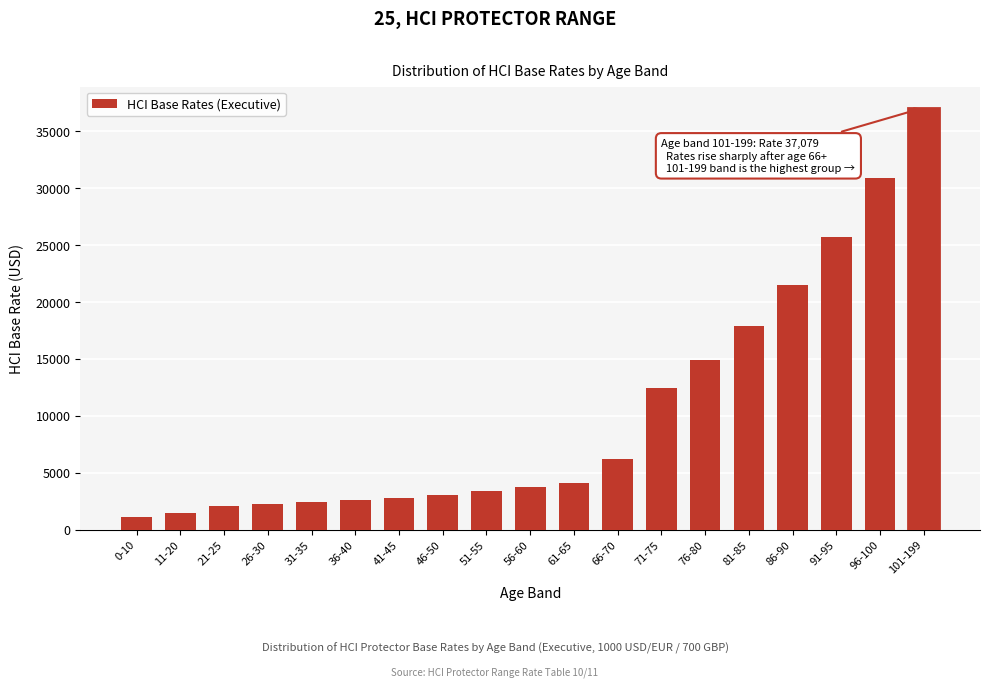

The value at 91-95 is 8650.1. True or false?

False